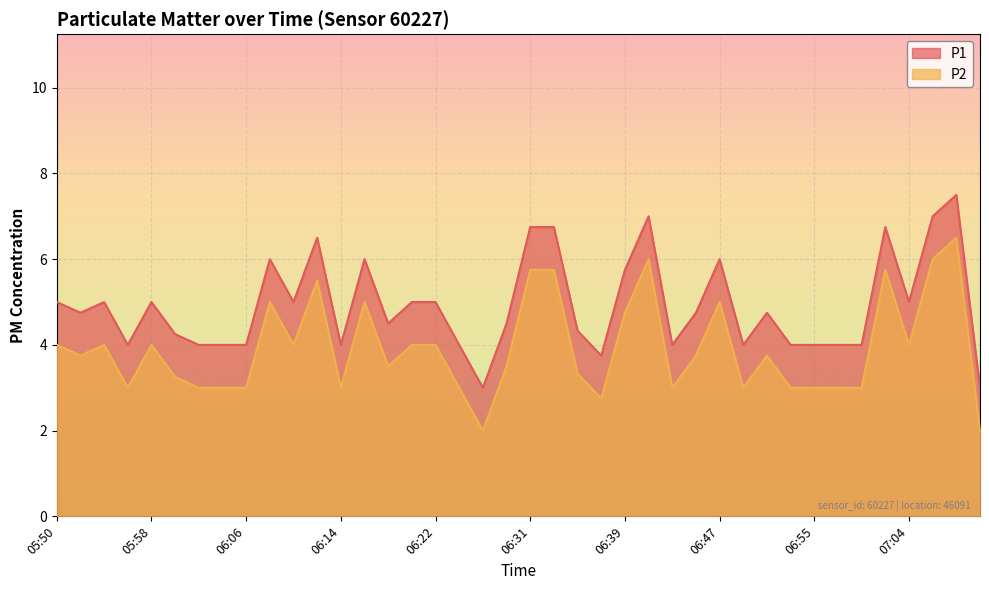

How many interior local peaks does the P1 series have?

10